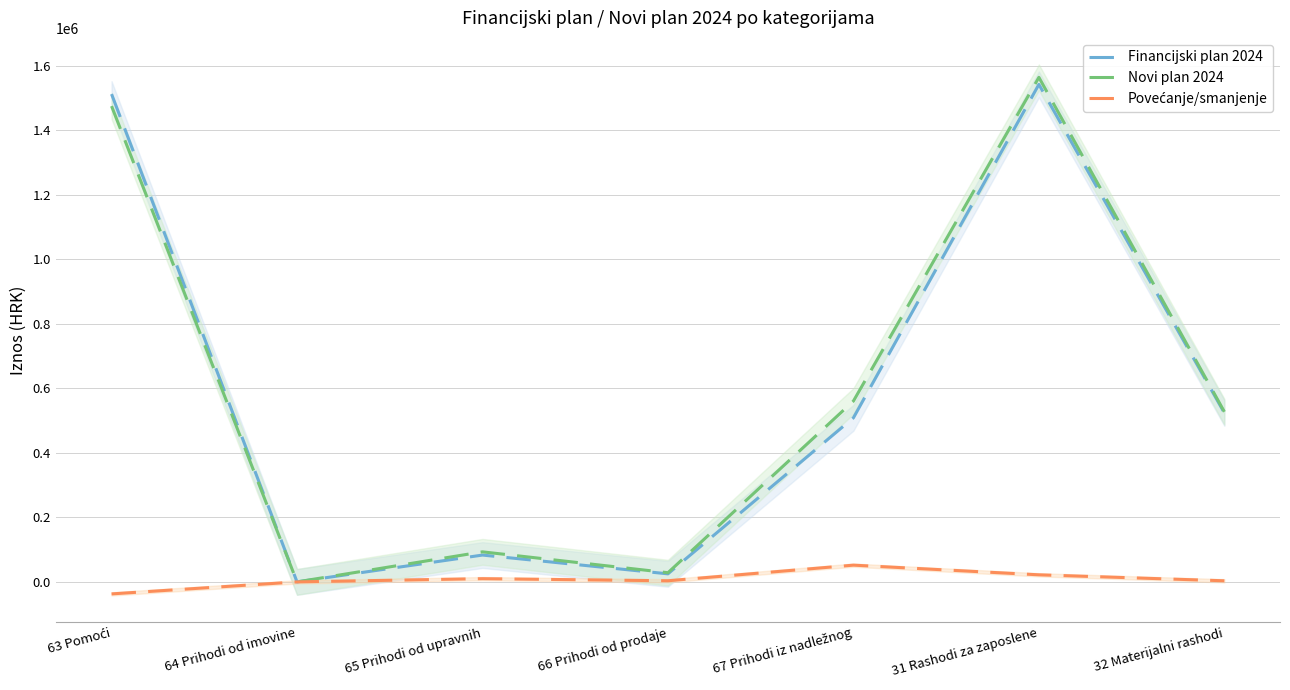

What is the approximate value of Novi plan 2024 at 31 Rashodi za zaposlene?

1564852